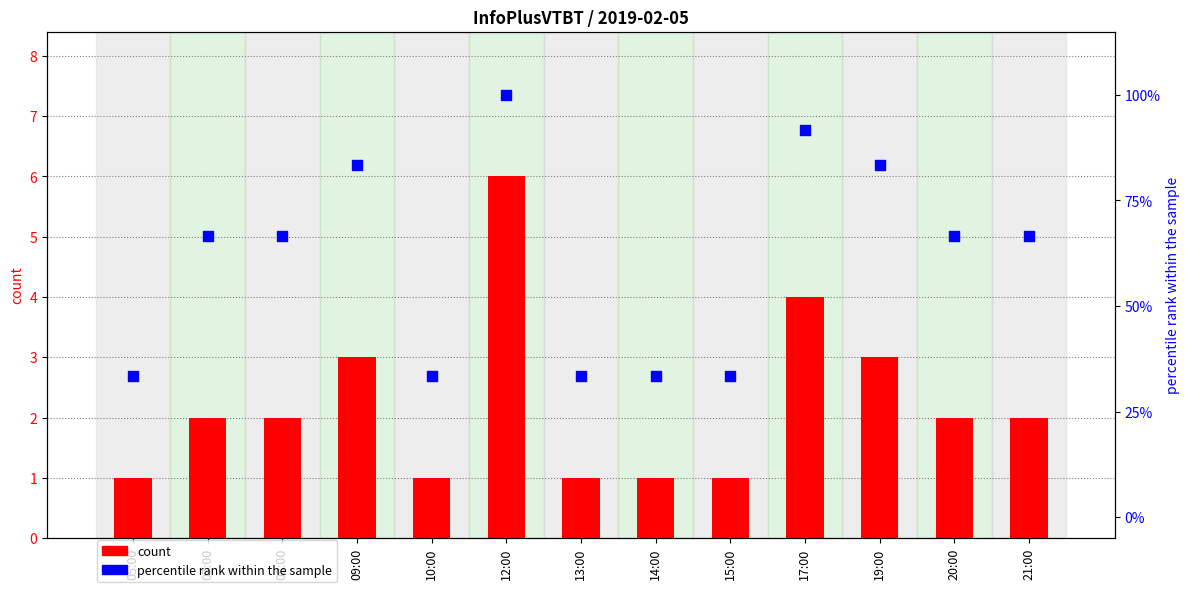

Which series reaches the minimum Y coordinate?

col_3